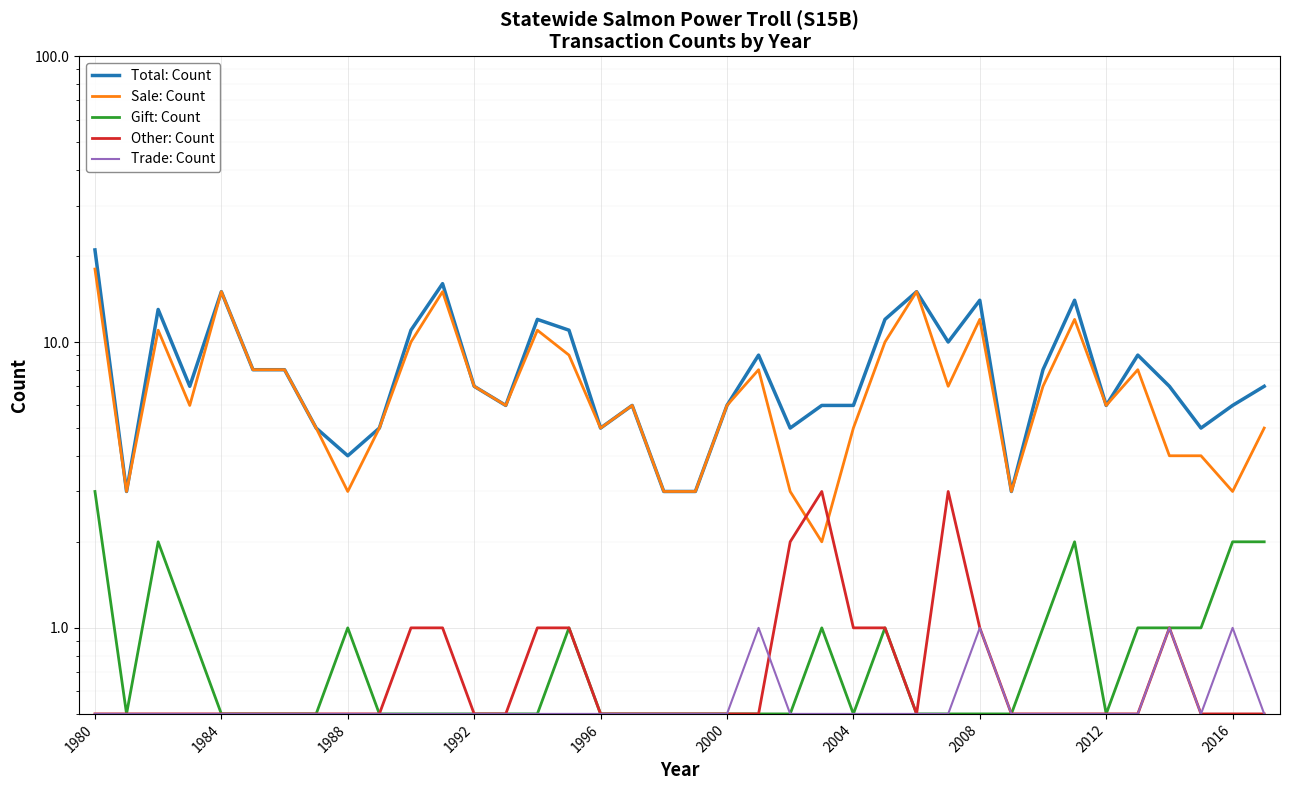

Rank the series at 19 from highest to lowest value.

Total: Count, Sale: Count, Gift: Count, Other: Count, Trade: Count